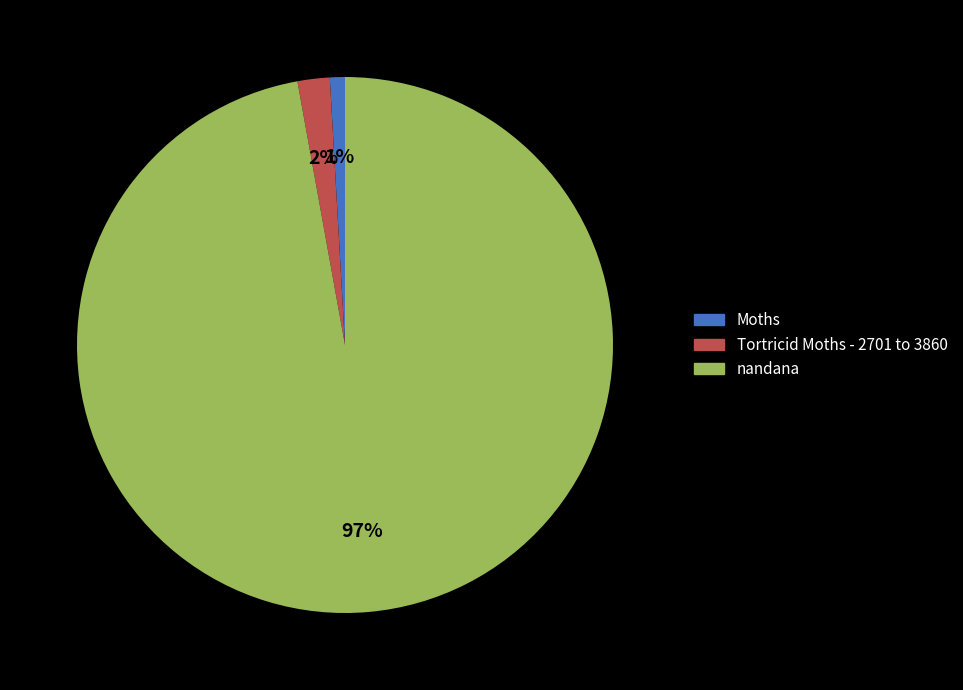

To the nearest percent, what is the difference between the largest and smallest slice percentages?

96%